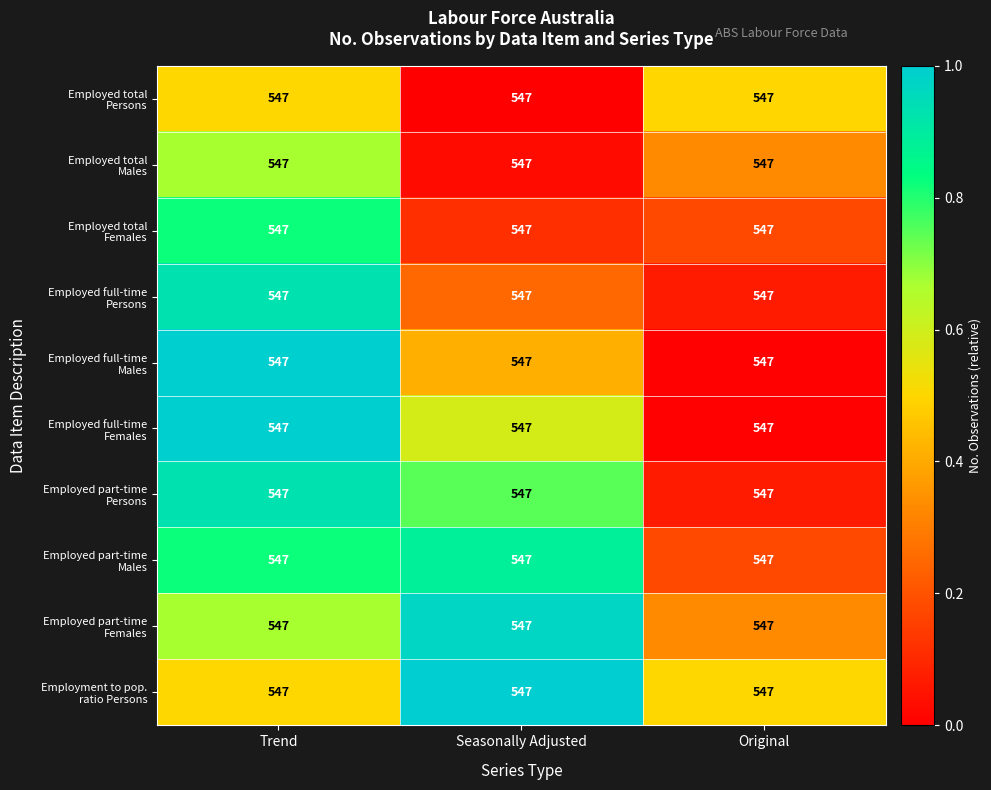

At which category does the chart reach its minimum across all series?

Seasonally Adjusted